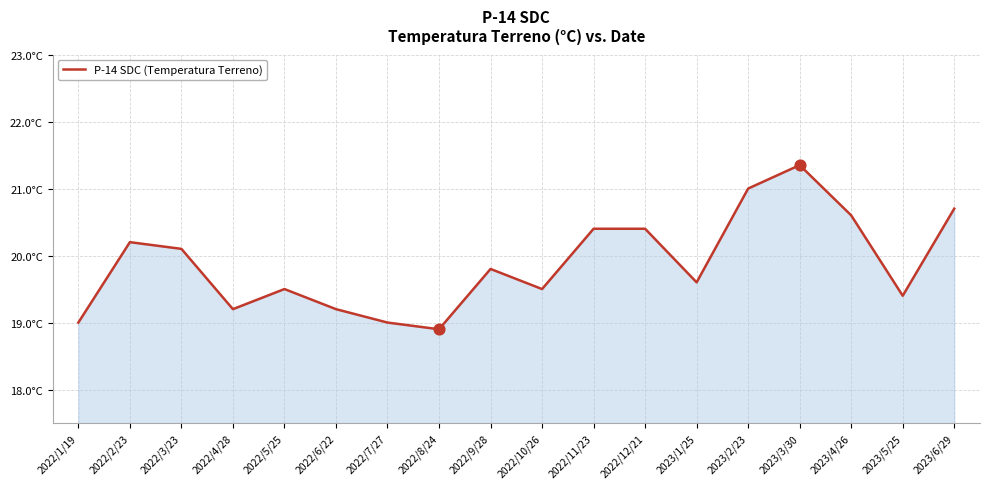

What is the change in value from 2022/10/26 to 2023/6/29?

+1.2